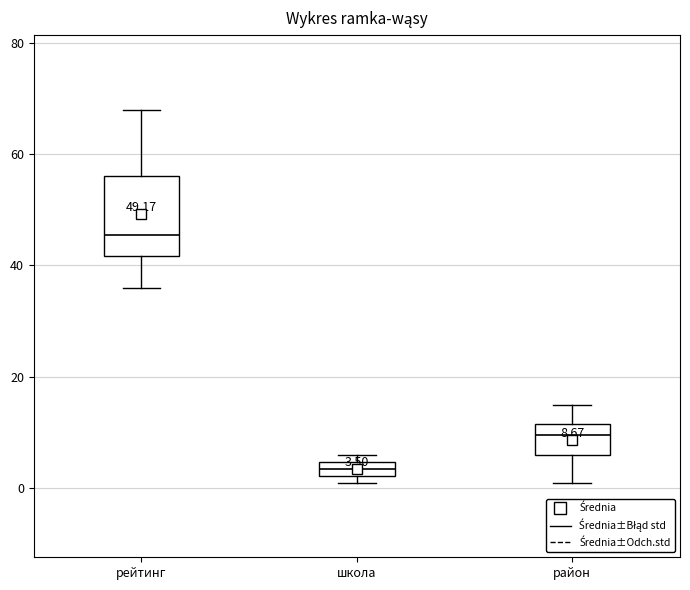

Which box is the tallest, from its lower edge to its upper edge?

рейтинг